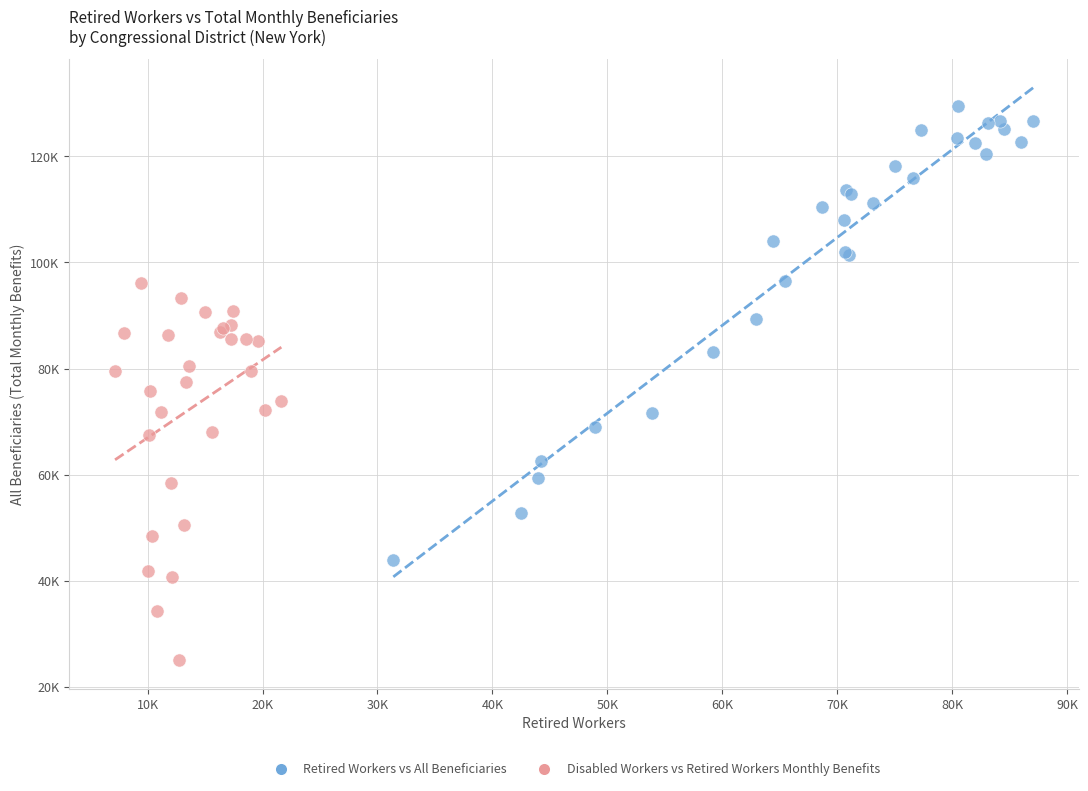

What are all the series names shown in the legend?

Retired Workers vs All Beneficiaries, Disabled Workers vs Retired Workers Monthly Benefits